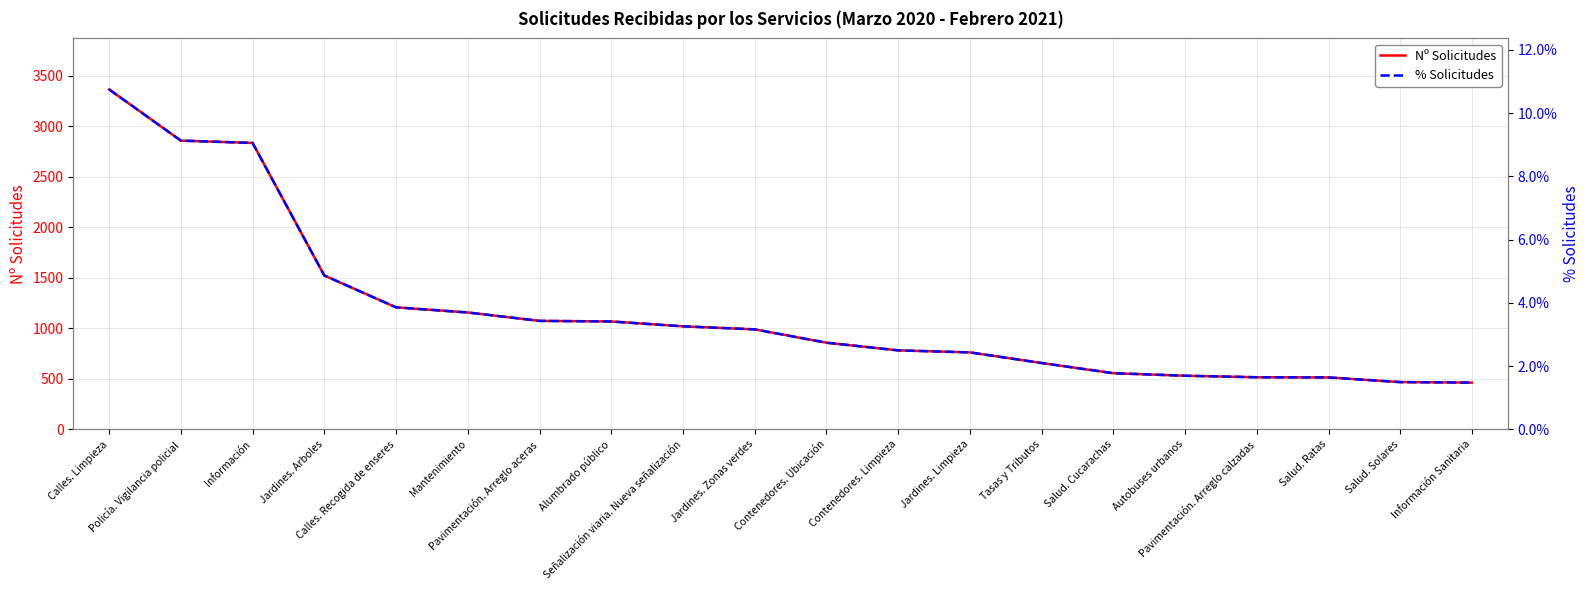

True or false: Nº Solicitudes and % Solicitudes cross at least once.

False